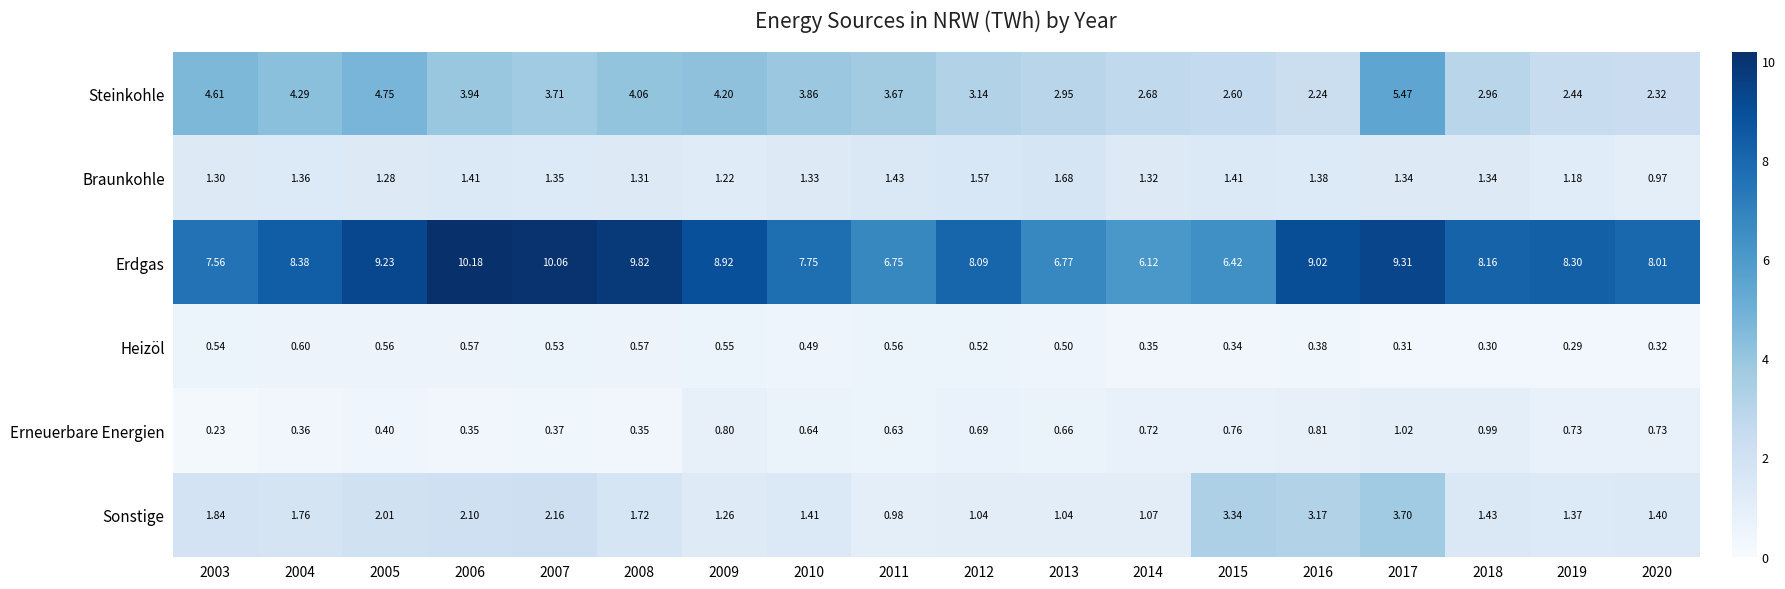

Which label corresponds to the smallest value in the chart?

2003